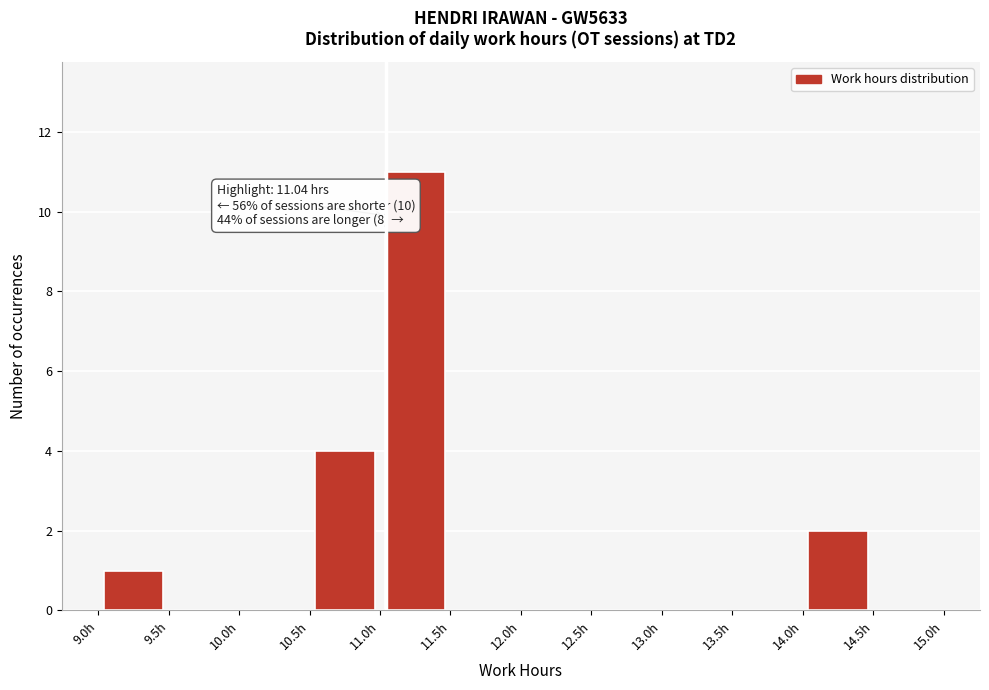

Which range on the x-axis has the tallest bar?

11.0 to 11.5